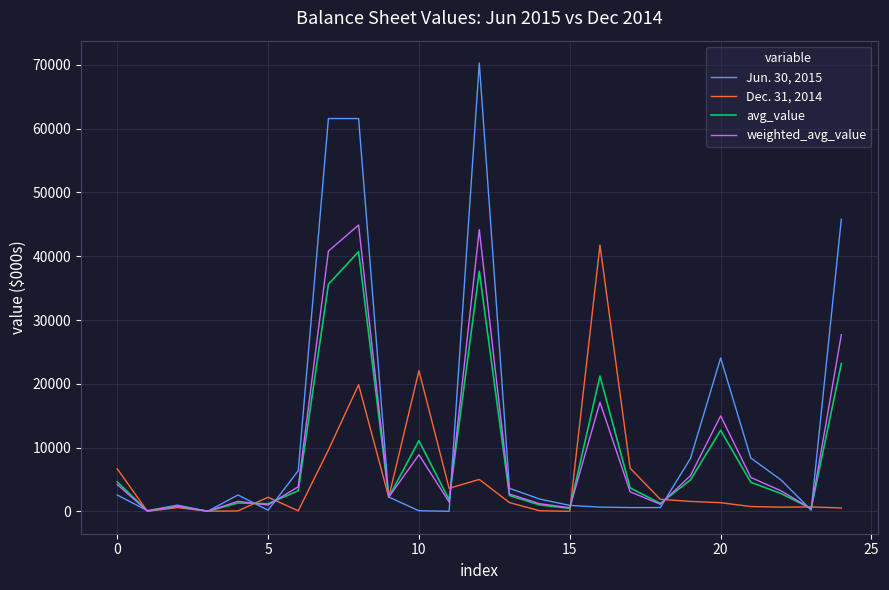

Rank the series by their maximum value, from highest to lowest.

Jun. 30, 2015, weighted_avg_value, Dec. 31, 2014, avg_value